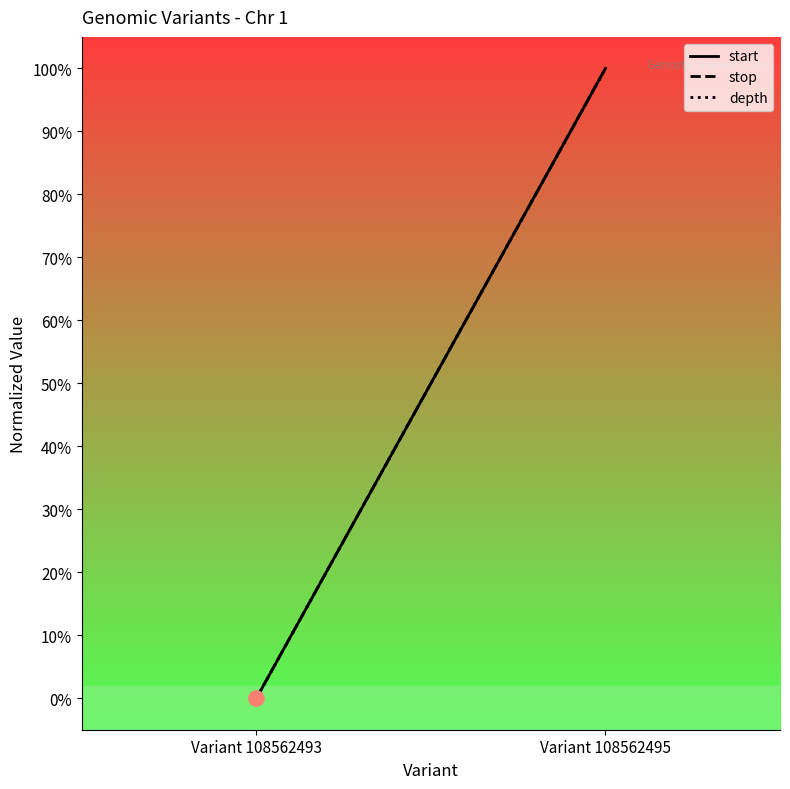

At which category is the sum across all series the highest?

Variant 108562495